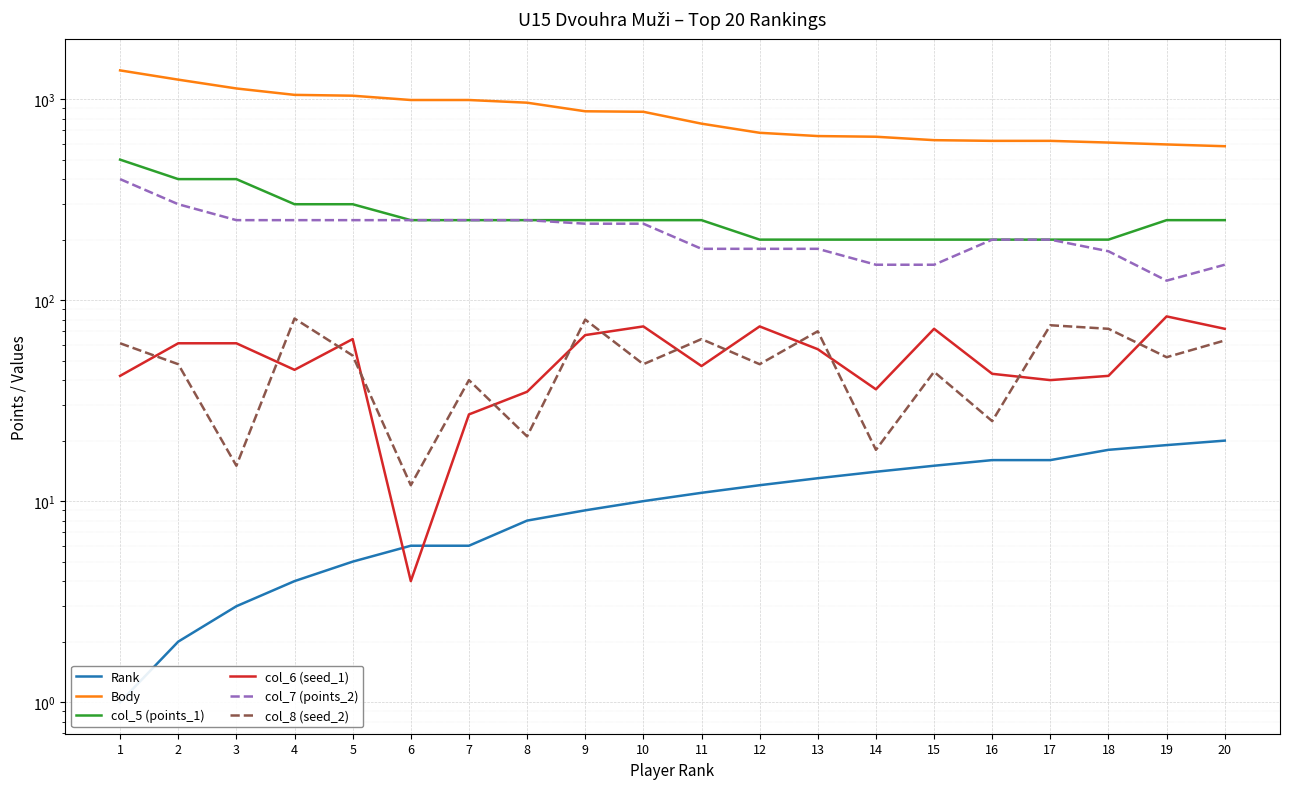

What is the sum of the col_6 (seed_1) values at 13 and 2?

118